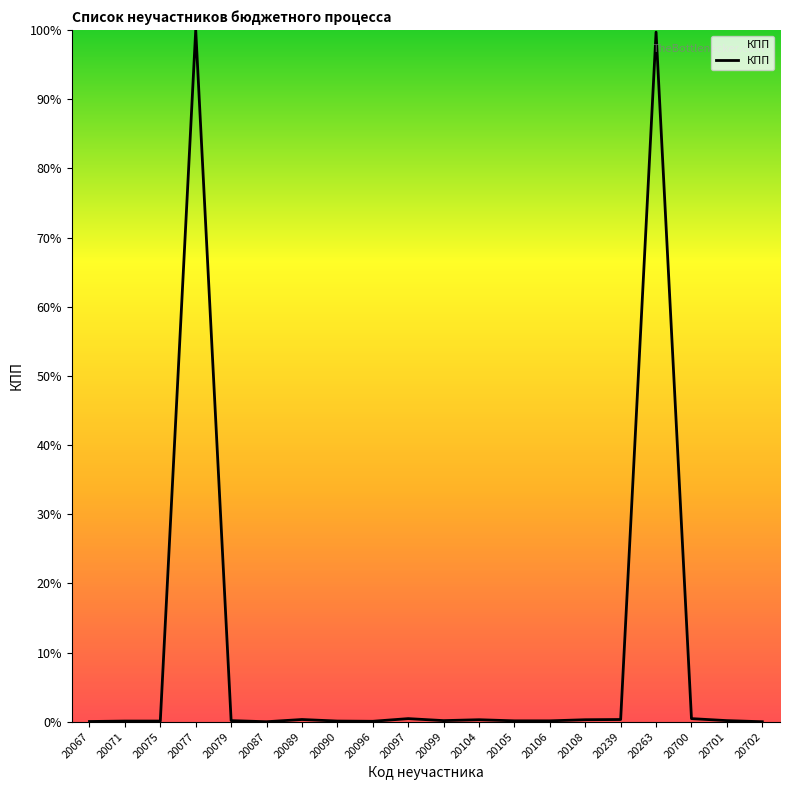

What is the difference between the maximum and minimum values?

100.0